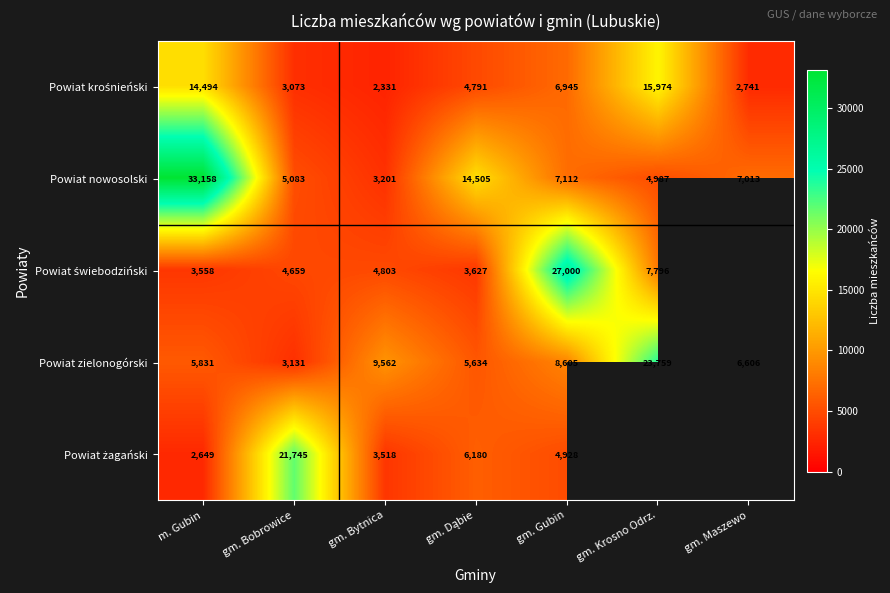

What is the total value across all series at gm. Bobrowice?

37691